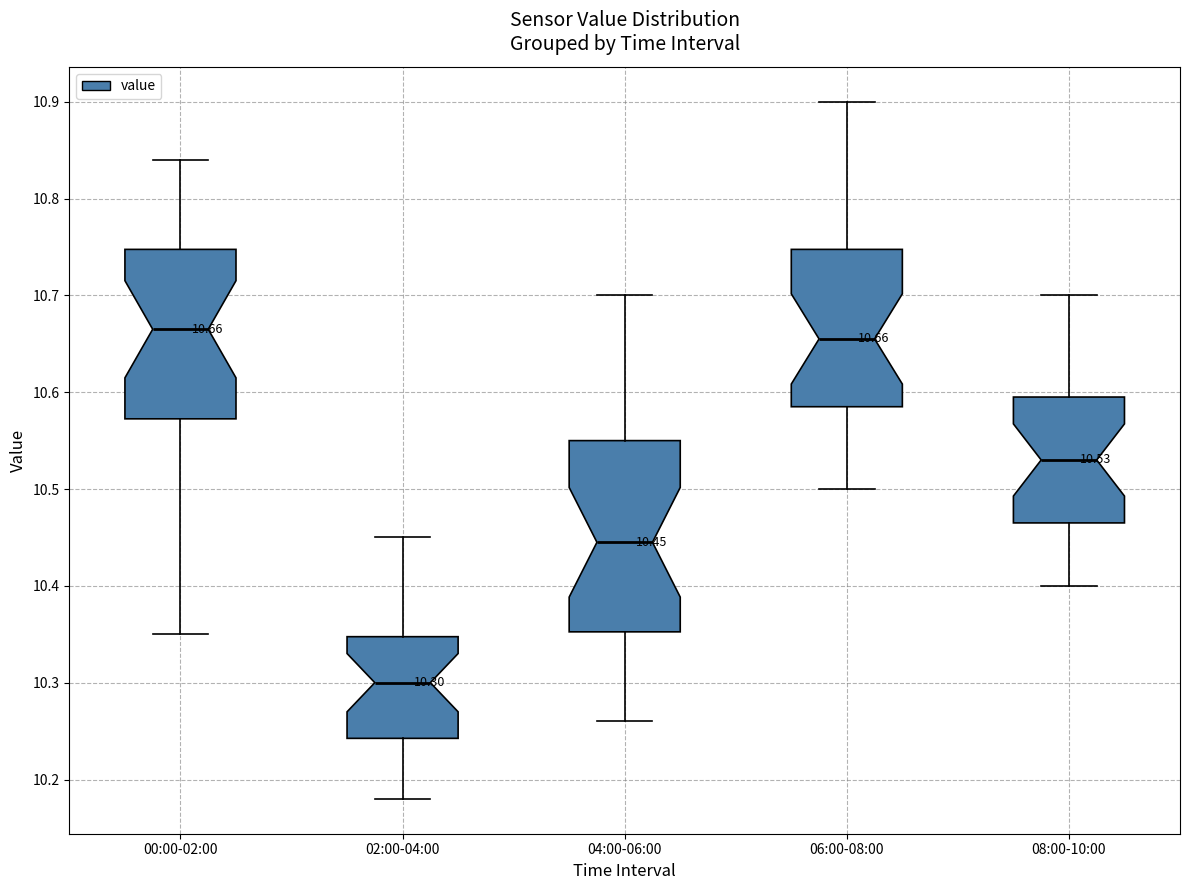

Which box has the lowest median line?

02:00-04:00